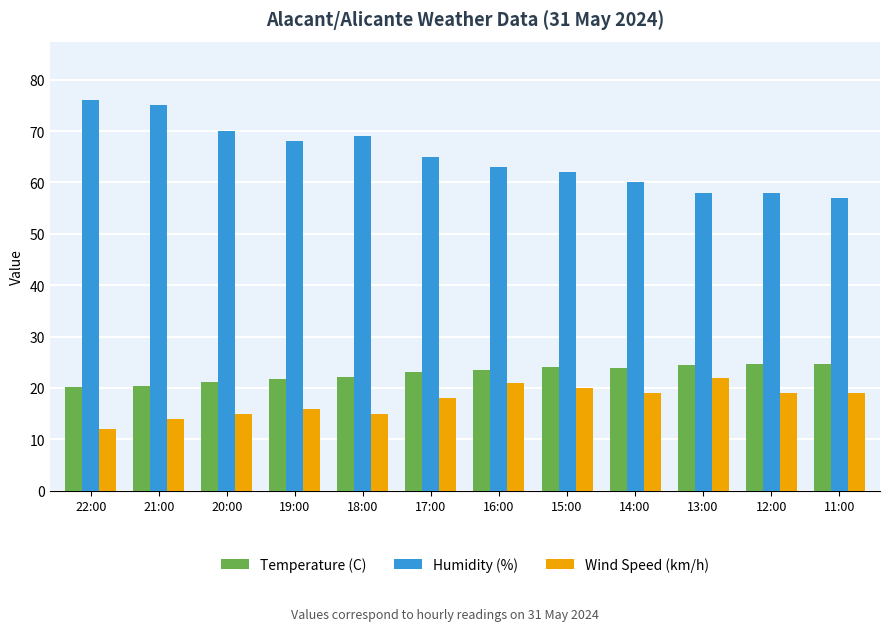

Rank the series at 22:00 from lowest to highest value.

Wind Speed (km/h), Temperature (C), Humidity (%)